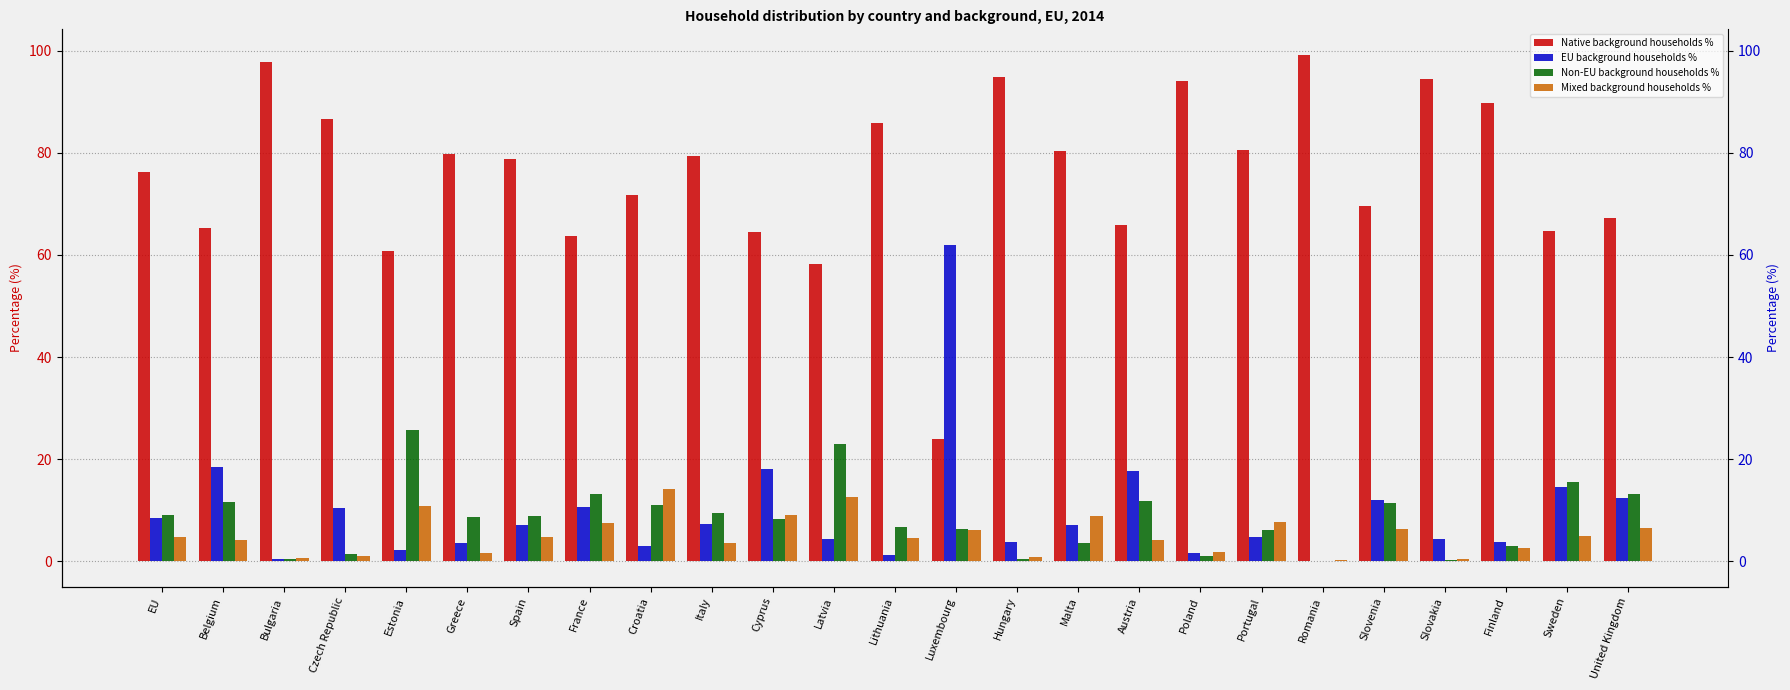

Which label corresponds to the largest value in the chart?

Romania